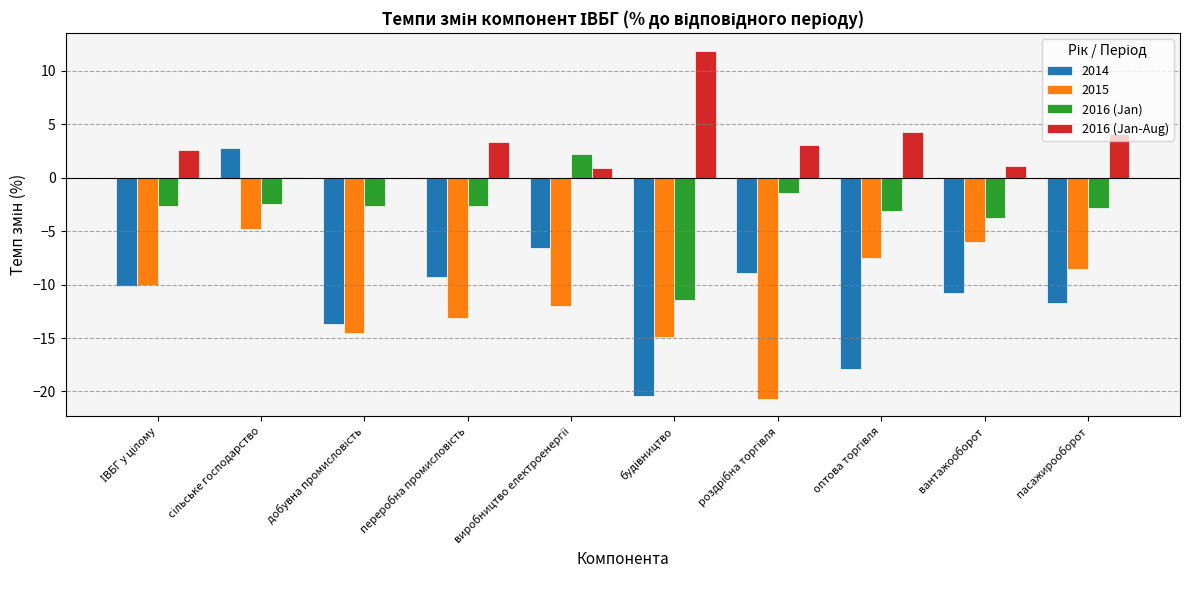

How many groups of bars are there?

10